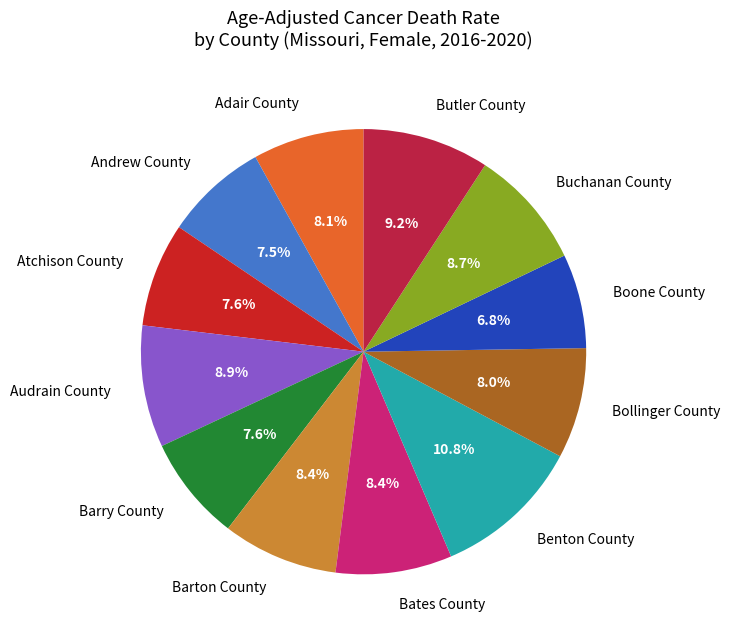

True or false: Atchison County accounts for 1% of the total.

False